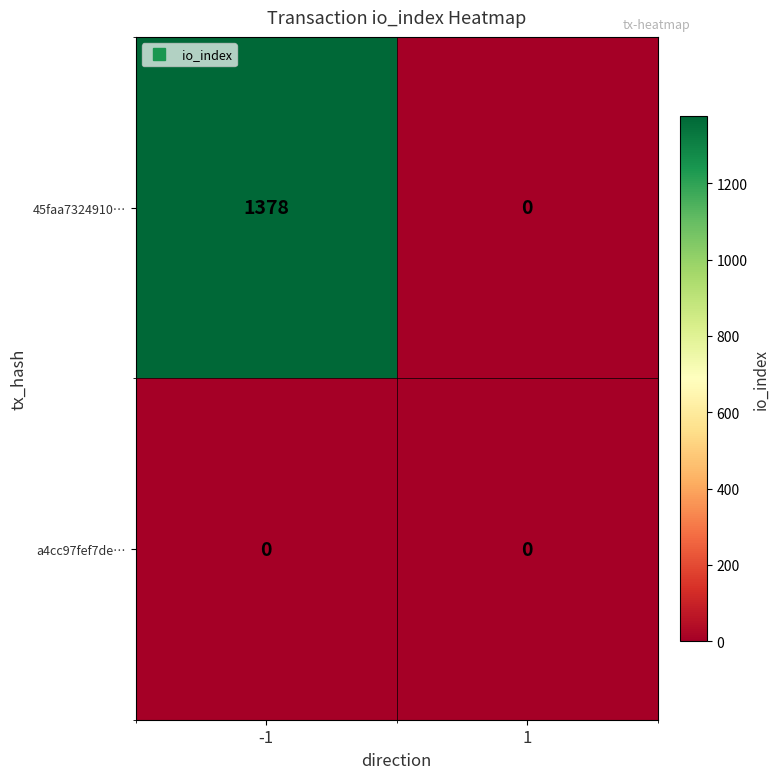

List the series in order of their overall mean, lowest first.

a4cc97fef7de…, 45faa7324910…